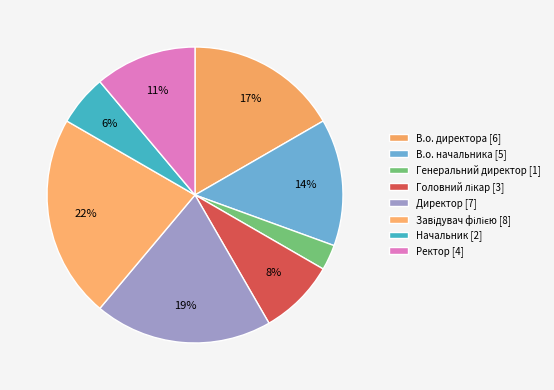

The Начальник slice represents 6% of the pie. True or false?

True